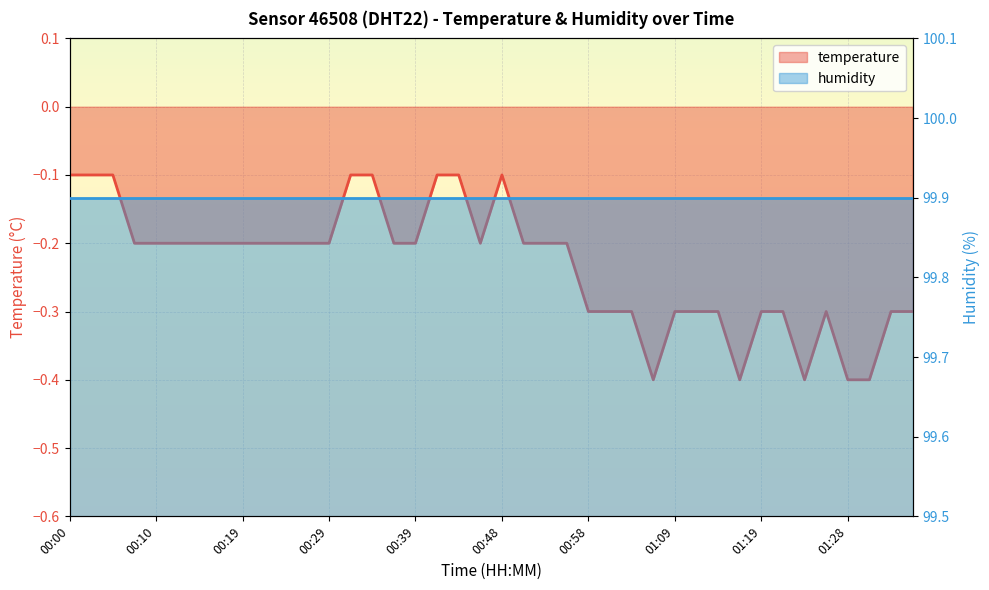

What is the value of the 7th point from the left?

-0.2